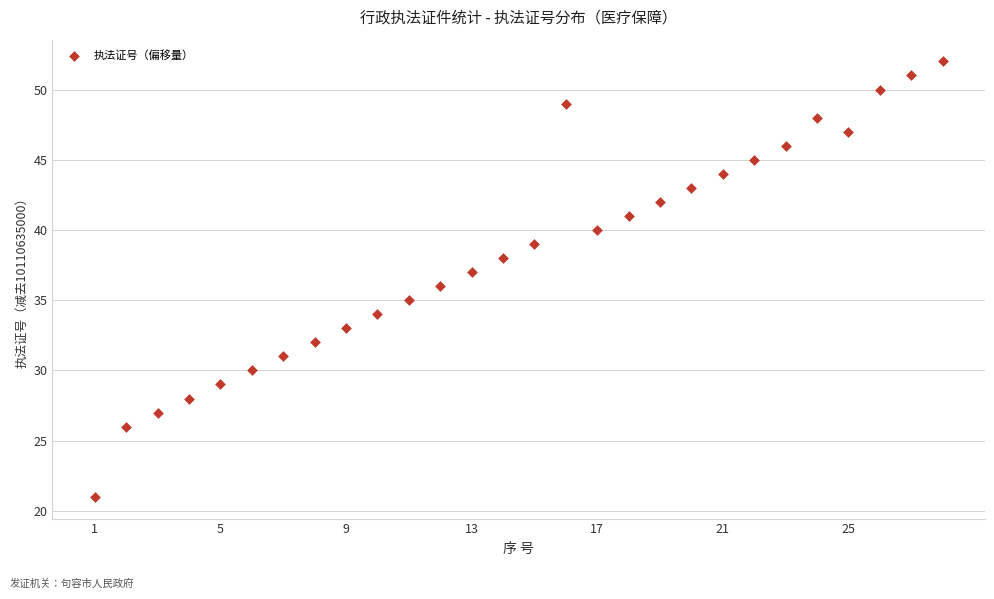

What is the range of Y values (max minus min)?

31